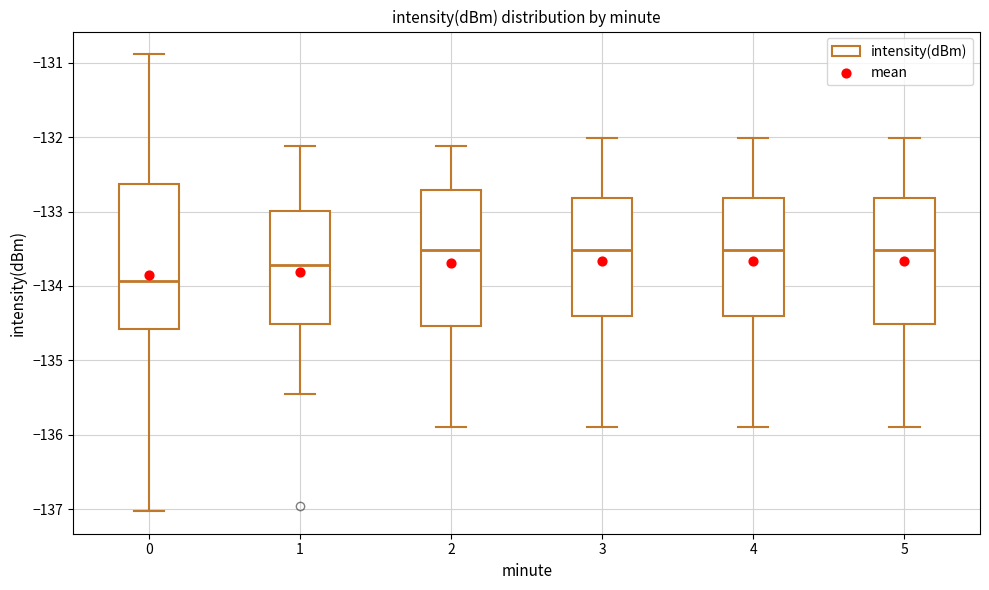

Reading left to right, read every box against the y-axis: the position of its median line, the range the box covers, and the ends of its whiskers. The values are not printed on the chart, so give them approximately, as read against the axis.

0: median -133.9, box -134.6 to -132.6, whiskers -137.0 to -130.9
1: median -133.7, box -134.5 to -133.0, whiskers -135.5 to -132.1
2: median -133.5, box -134.5 to -132.7, whiskers -135.9 to -132.1
3: median -133.5, box -134.4 to -132.8, whiskers -135.9 to -132.0
4: median -133.5, box -134.4 to -132.8, whiskers -135.9 to -132.0
5: median -133.5, box -134.5 to -132.8, whiskers -135.9 to -132.0